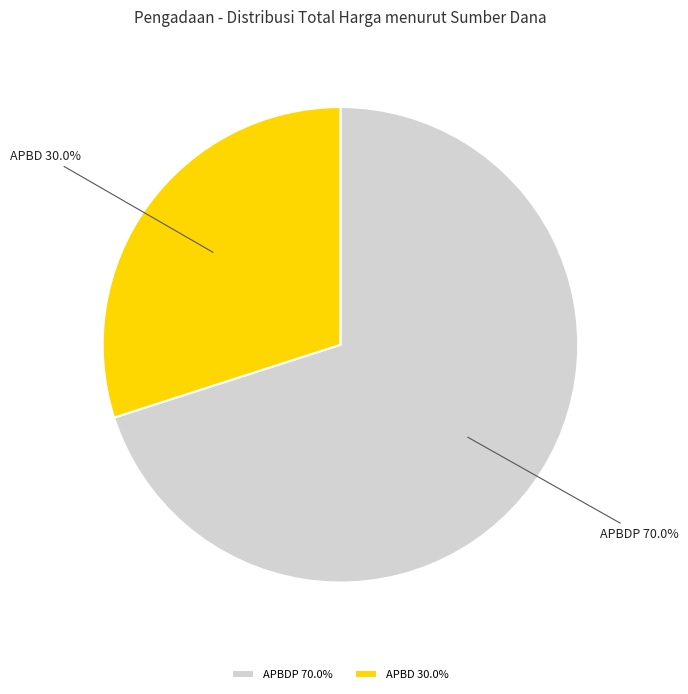

Is APBD the majority of the pie?

No